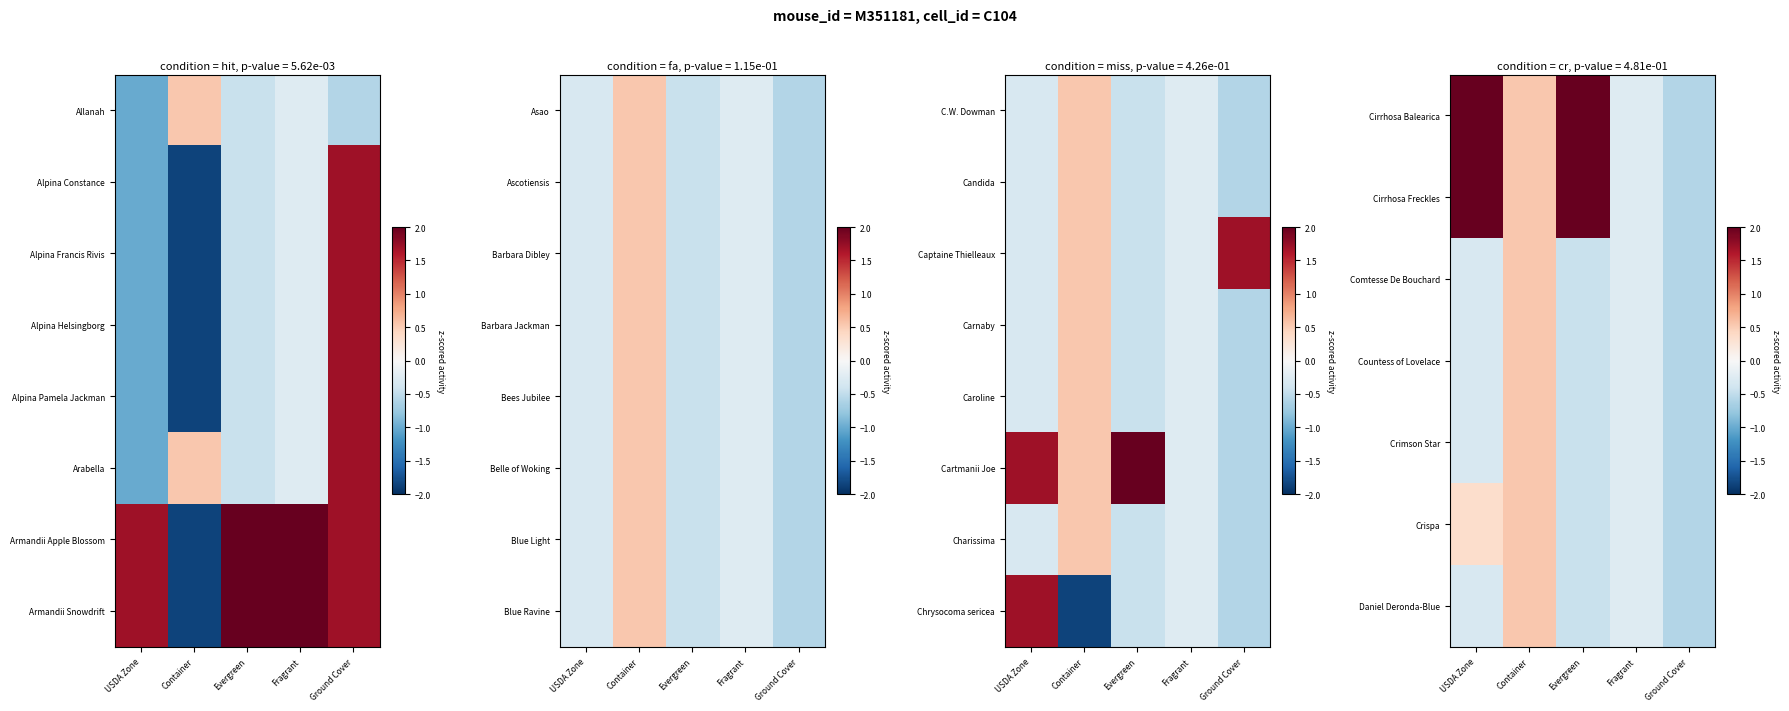

How many positive values does the Daniel Deronda-Blue series have?

1